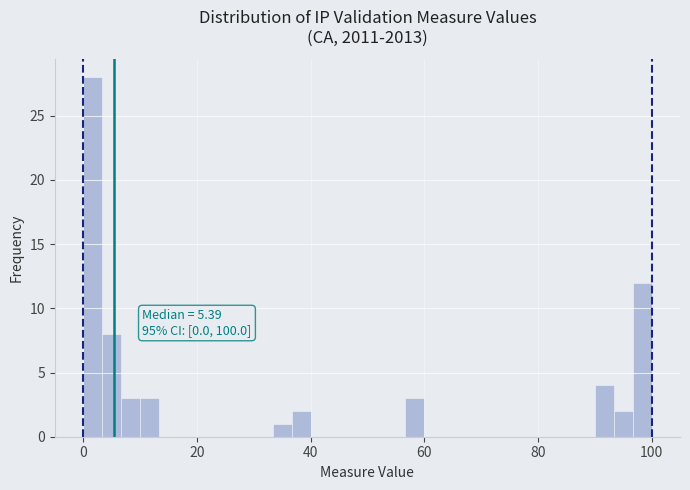

Read against the x-axis, roughly where is the centre of the tallest bar?

2